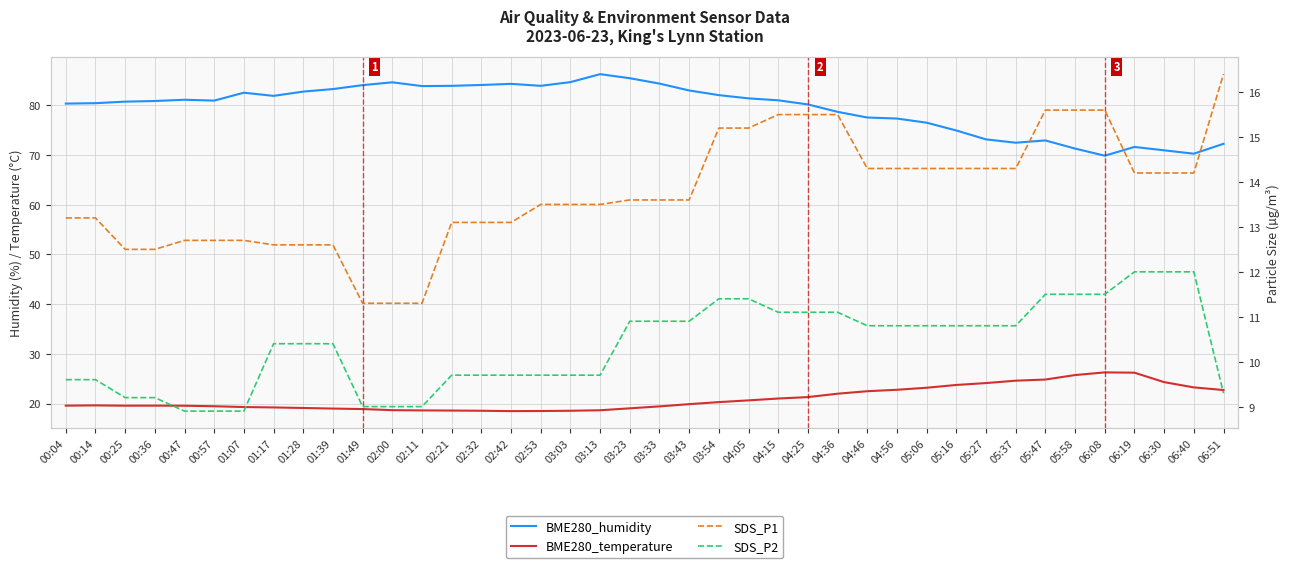

How many series are shown in this chart?

4